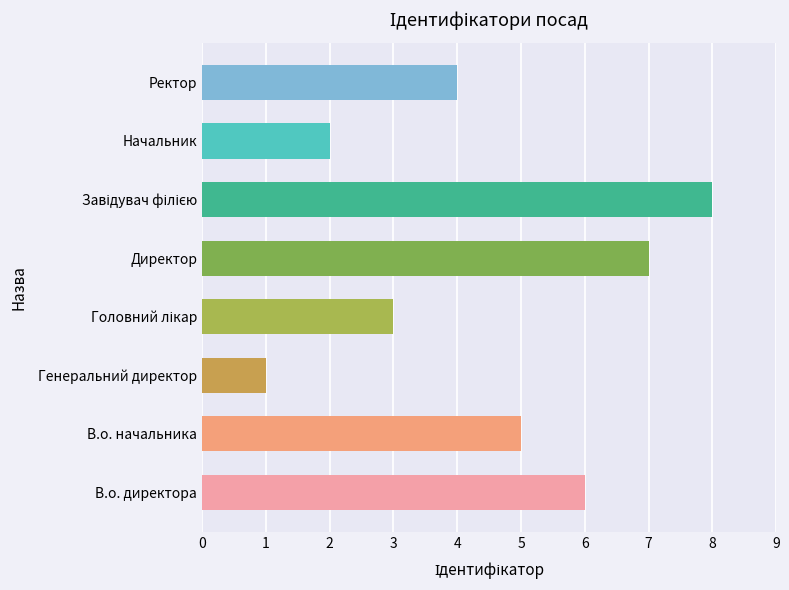

Are the bars horizontal?

Yes